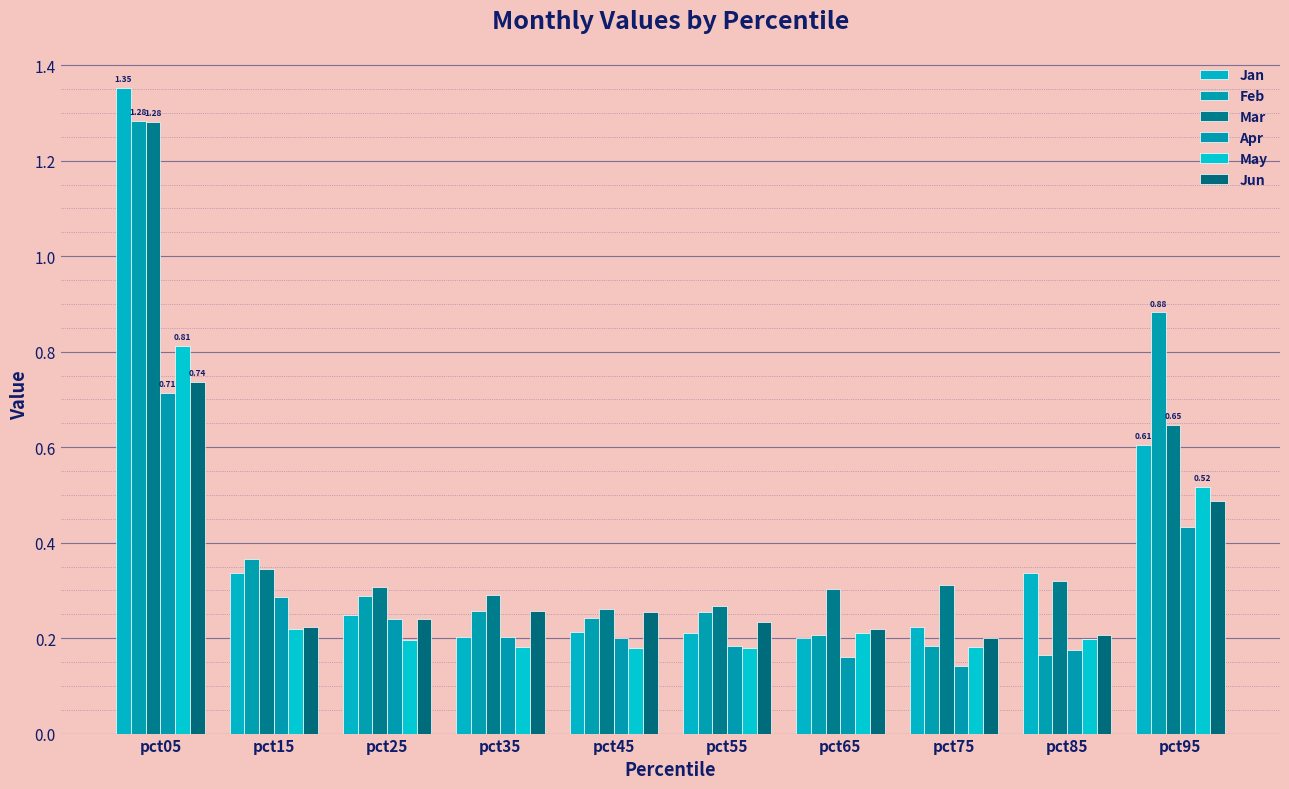

Count the number of data series in this chart.

6